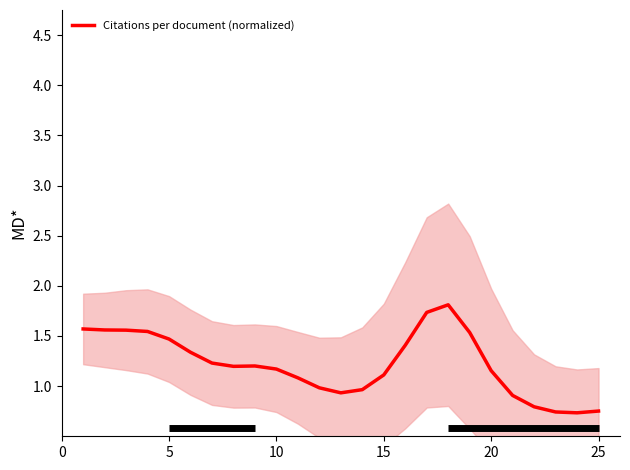

How many categories are shown in the chart?

25